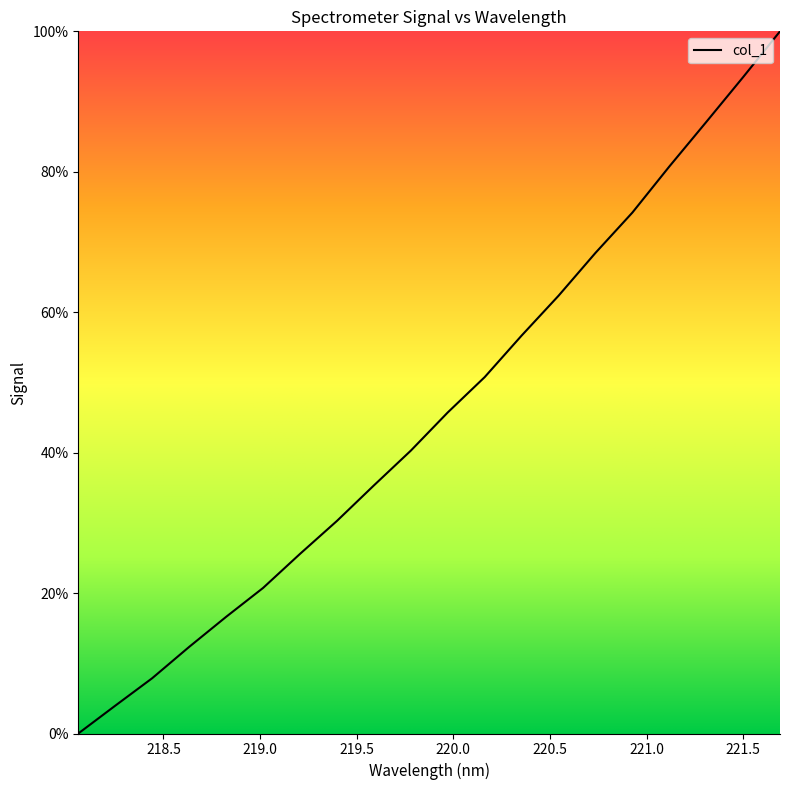

What is the maximum value shown in the chart?

100.0